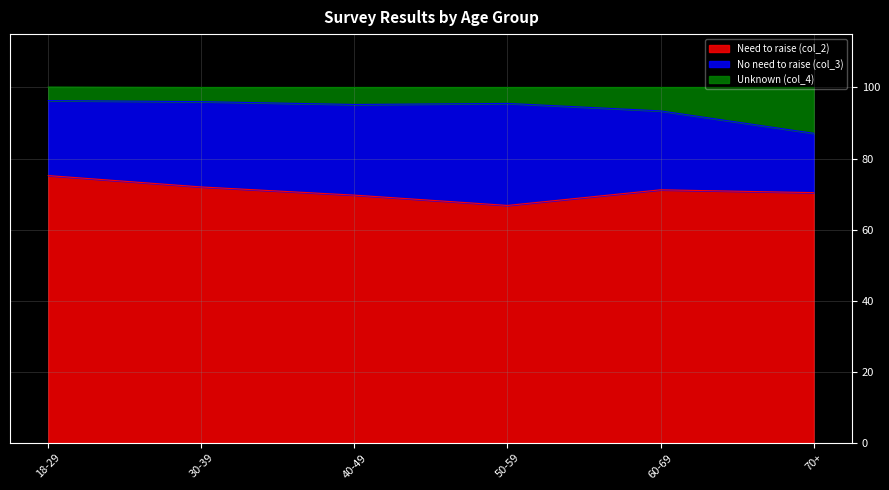

The value of Unknown (col_4) at 70+ is 129.5. True or false?

False